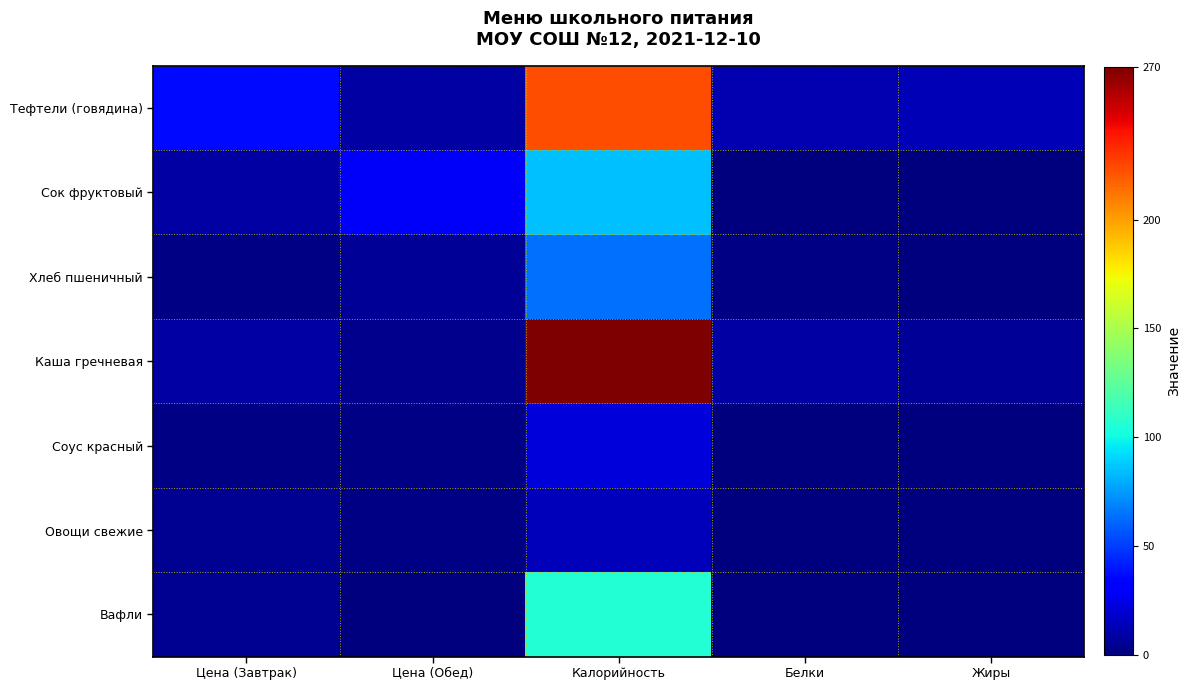

Reading left to right, list all the values displayed in this chart.

Тефтели (говядина): Цена (Завтрак)=35.9	Цена (Обед)=9.3	Калорийность=223.0	Белки=12.0	Жиры=13.0
Сок фруктовый: Цена (Завтрак)=8.8	Цена (Обед)=29.4	Калорийность=85.0	Белки=1.0	Жиры=0.0
Хлеб пшеничный: Цена (Завтрак)=1.9	Цена (Обед)=5.8	Калорийность=64.0	Белки=2.0	Жиры=1.0
Каша гречневая: Цена (Завтрак)=9.0	Цена (Обед)=3.9	Калорийность=269.0	Белки=9.0	Жиры=6.0
Соус красный: Цена (Завтрак)=1.2	Цена (Обед)=1.1	Калорийность=22.0	Белки=0.0	Жиры=0.0
Овощи свежие: Цена (Завтрак)=4.5	Цена (Обед)=1.6	Калорийность=14.0	Белки=1.0	Жиры=0.0
Вафли: Цена (Завтрак)=5.0	Цена (Обед)=0.0	Калорийность=106.0	Белки=1.0	Жиры=1.0